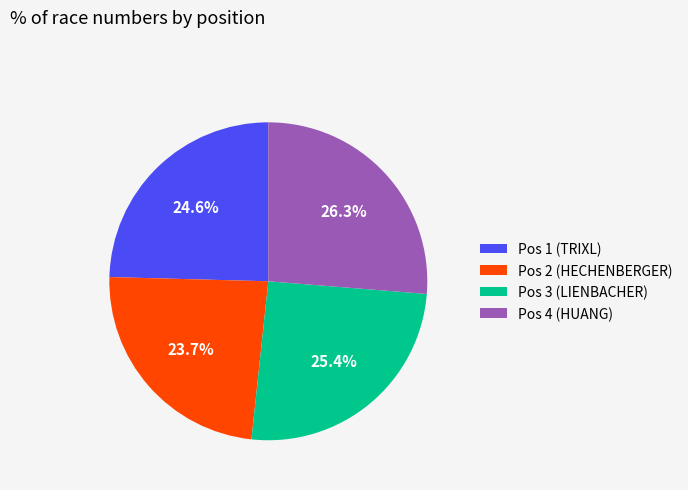

Does any single category account for the majority?

No